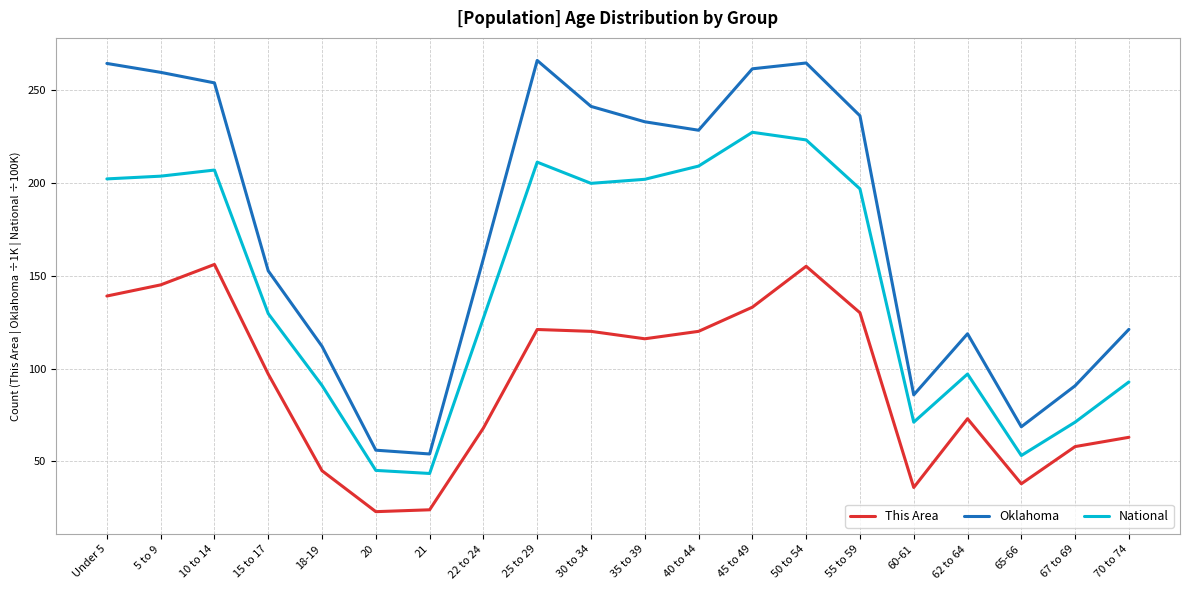

What is the spread (max minus min) of values at 60-61?

49.8